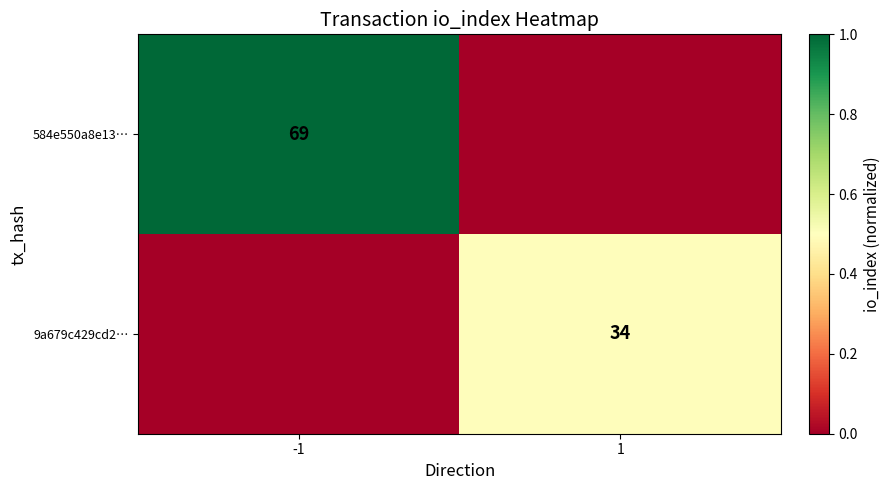

What is the maximum value shown in the chart?

1.0